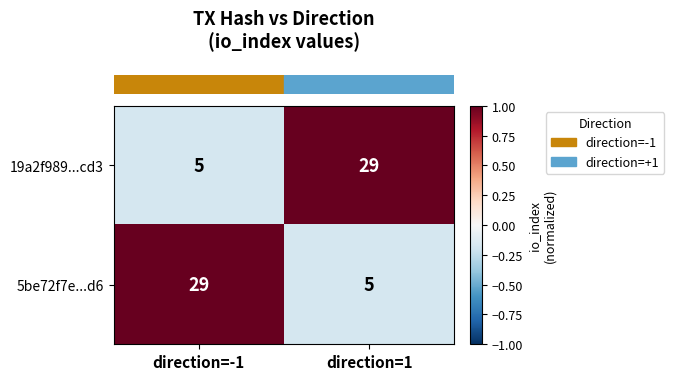

The 19a2f989...cd3 series shows 5 at direction=-1. True or false?

True